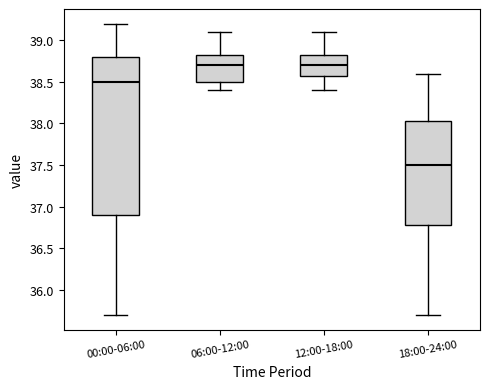

Comparing the boxes themselves (not the whiskers), which one is the tallest?

00:00-06:00